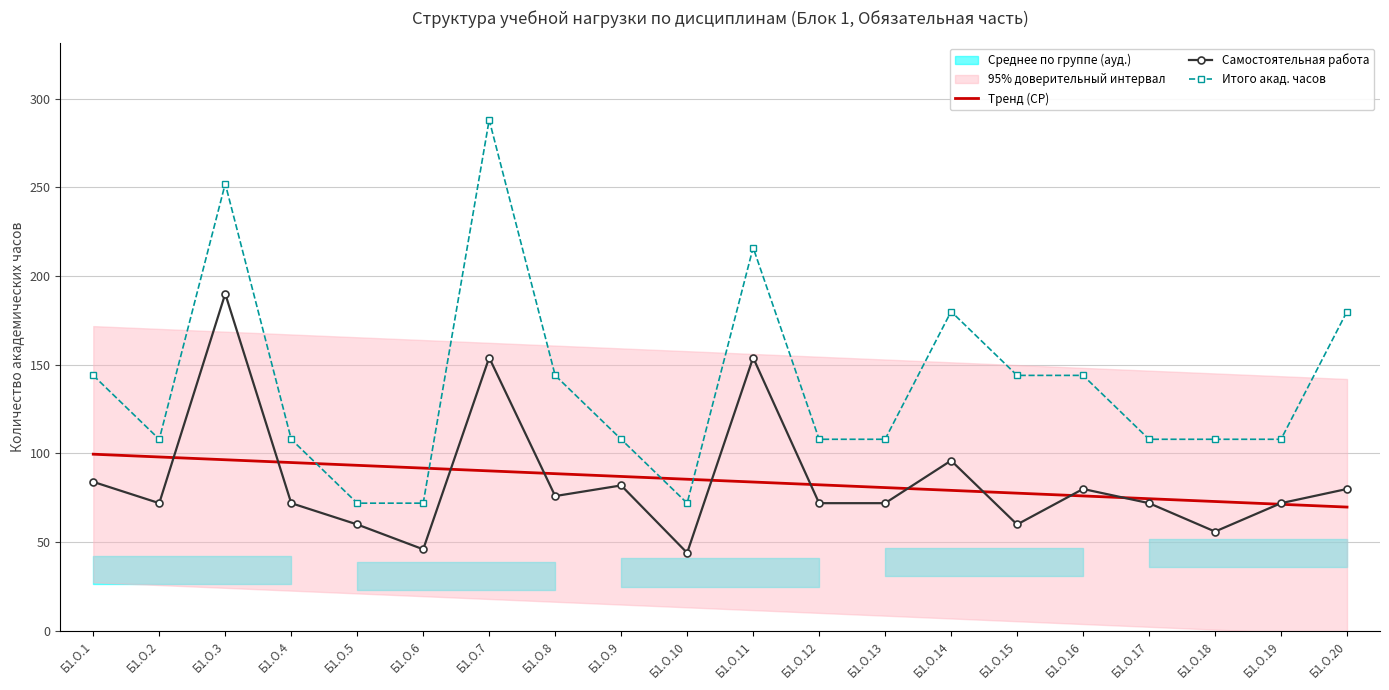

What is the approximate value of Самостоятельная работа at Б1.О.20?

80.0